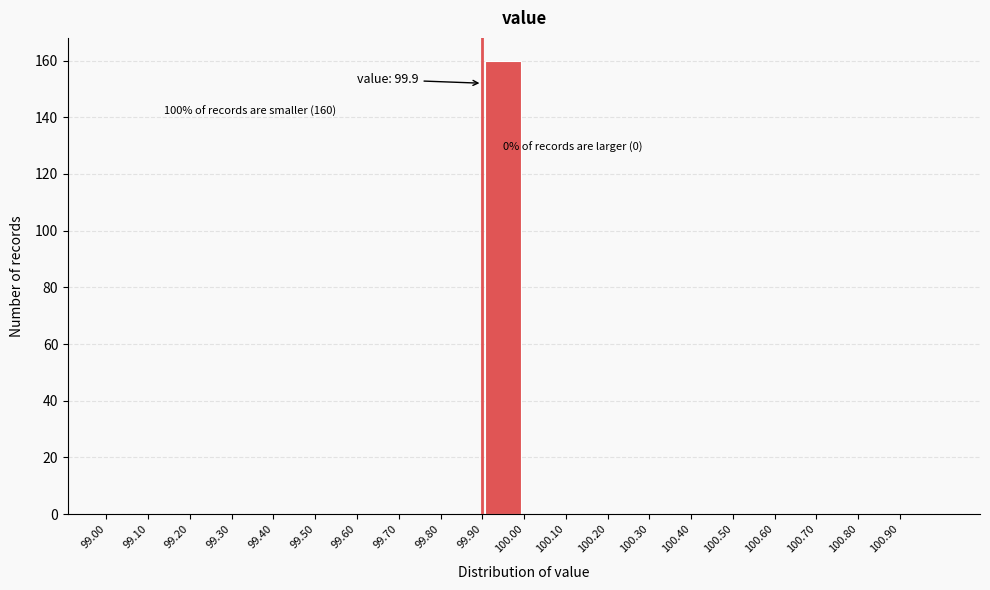

Over which range of the x-axis is the bar tallest?

99.9 to 100.0